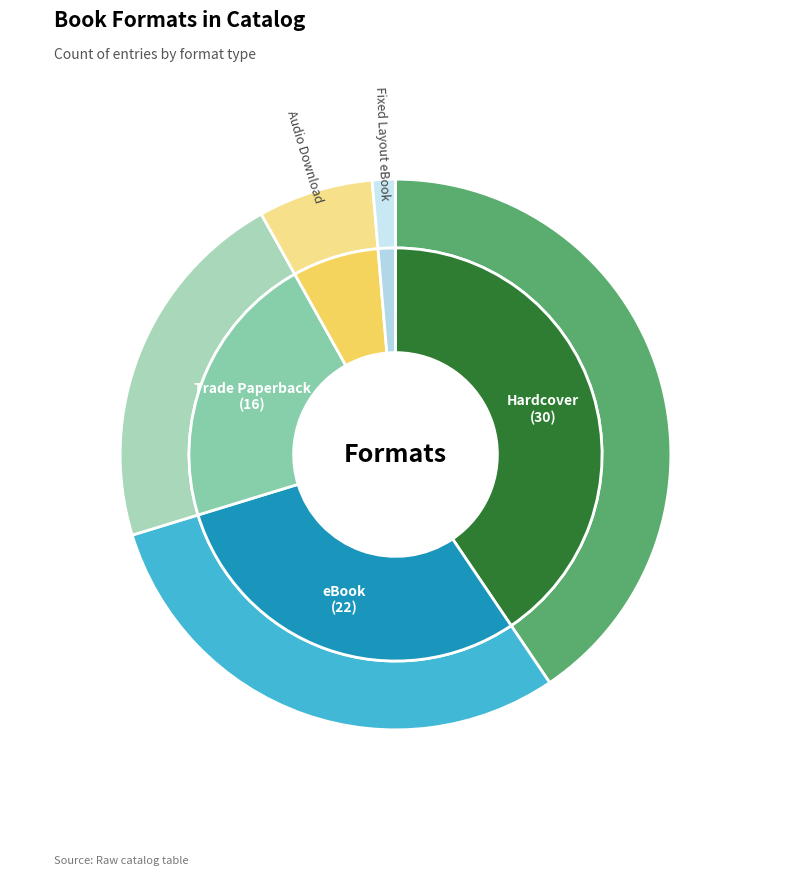

Is there any slice that represents more than half of the pie?

No